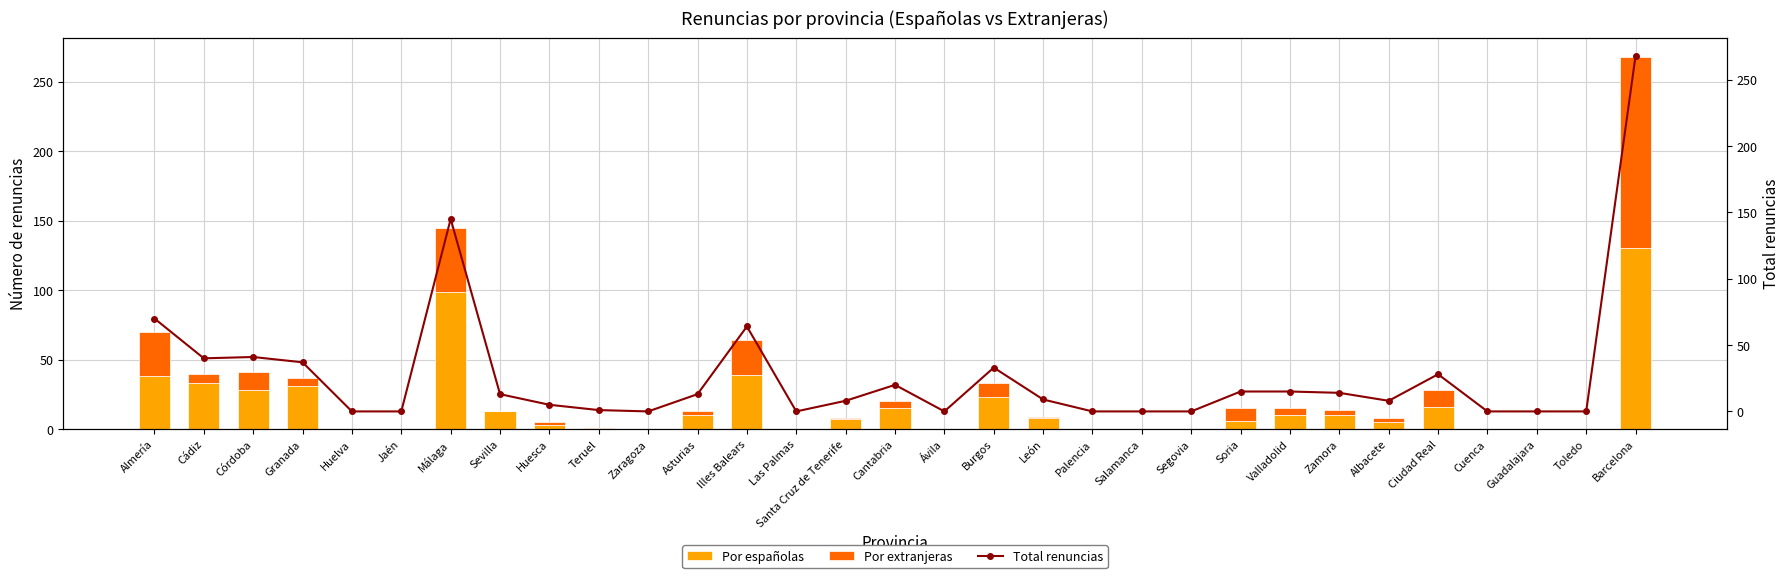

What is the difference between the highest and lowest values at Albacete?

5